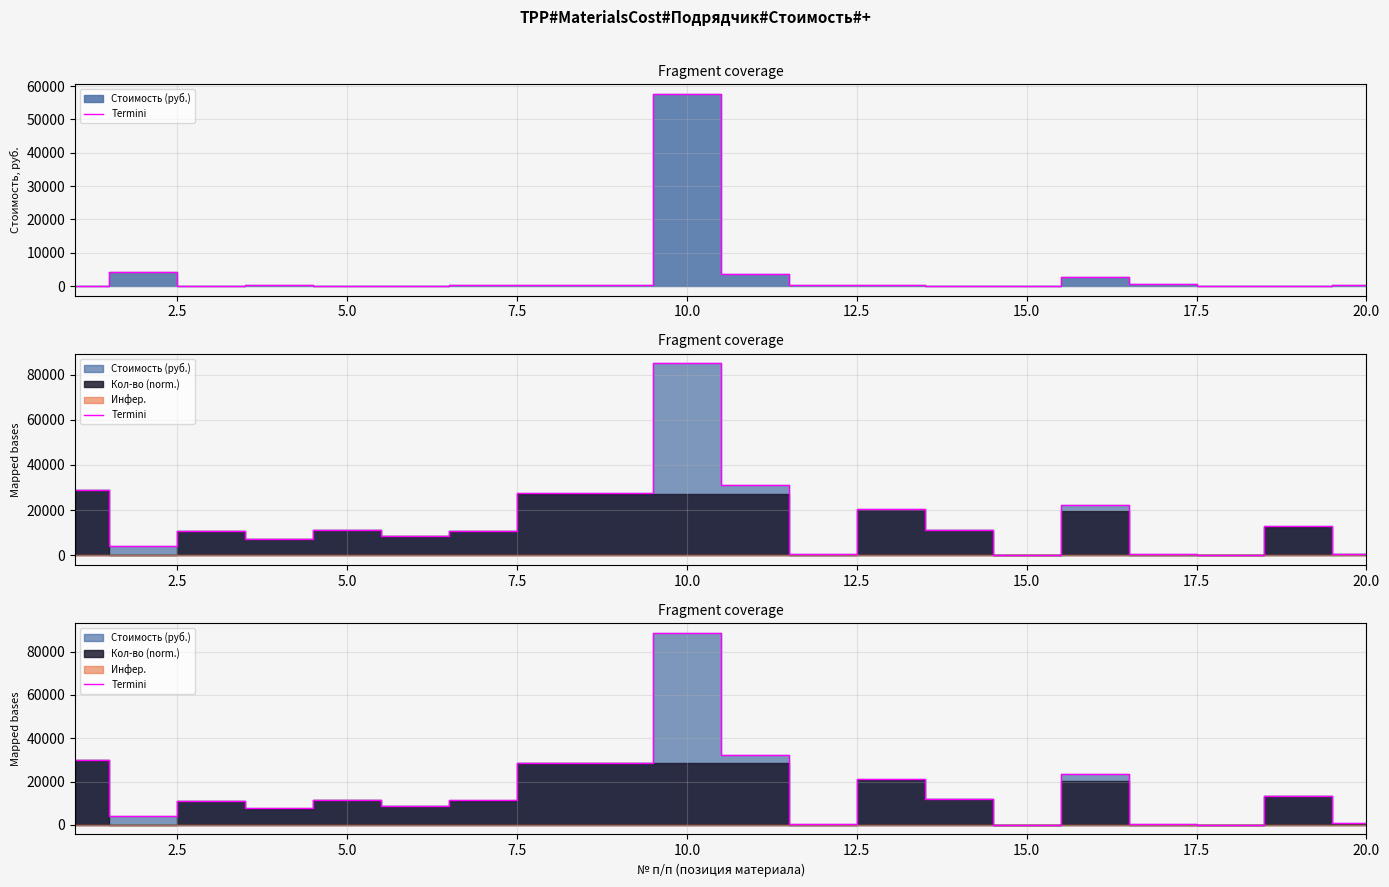

Reading left to right, extract all data points from this chart.

30127.1	4271.3	11141.6	7721.0	11577.5	8824.0	11514.8	28697.1	28793.4	88737.6	32412.4	463.8	21317.2	11920.8	5.1	23266.5	484.5	51.6	13389.7	738.6